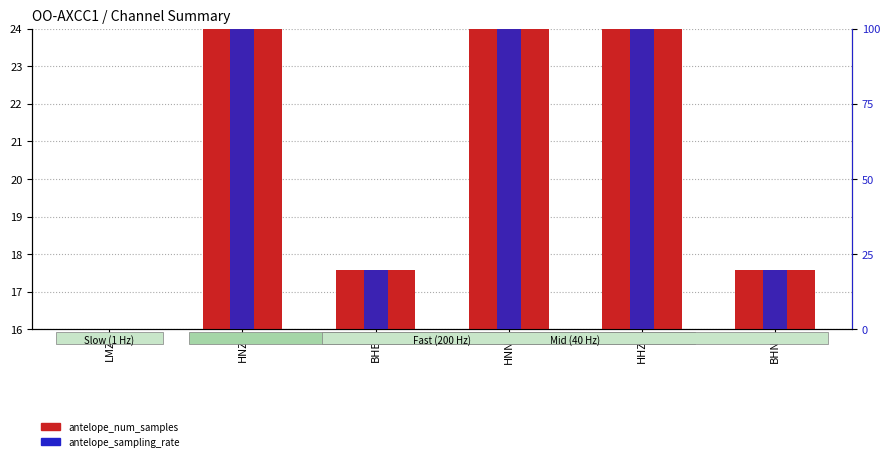

What is the spread (max minus min) of values at HNN?

92.0